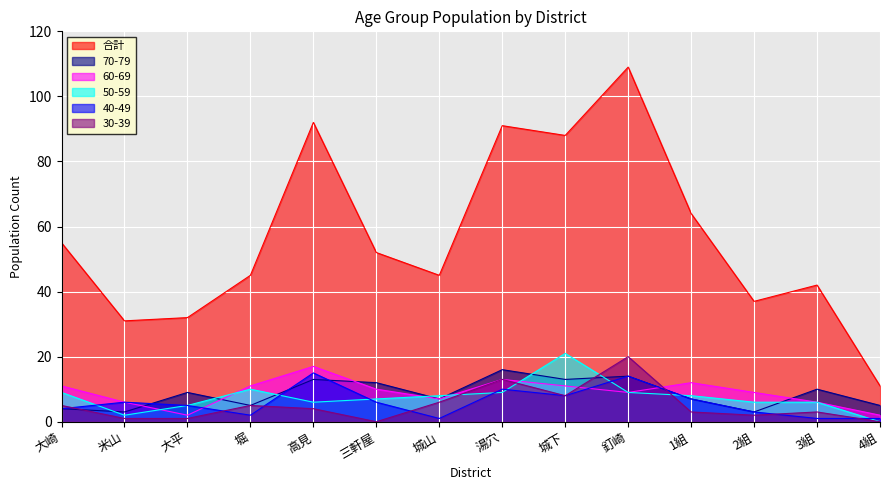

Which label corresponds to the smallest value in the chart?

4組